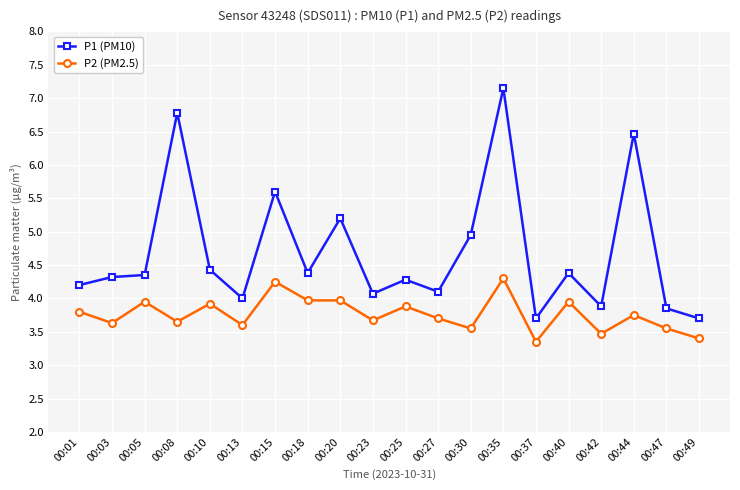

What is the lowest value of the P2 (PM2.5) series?

3.4